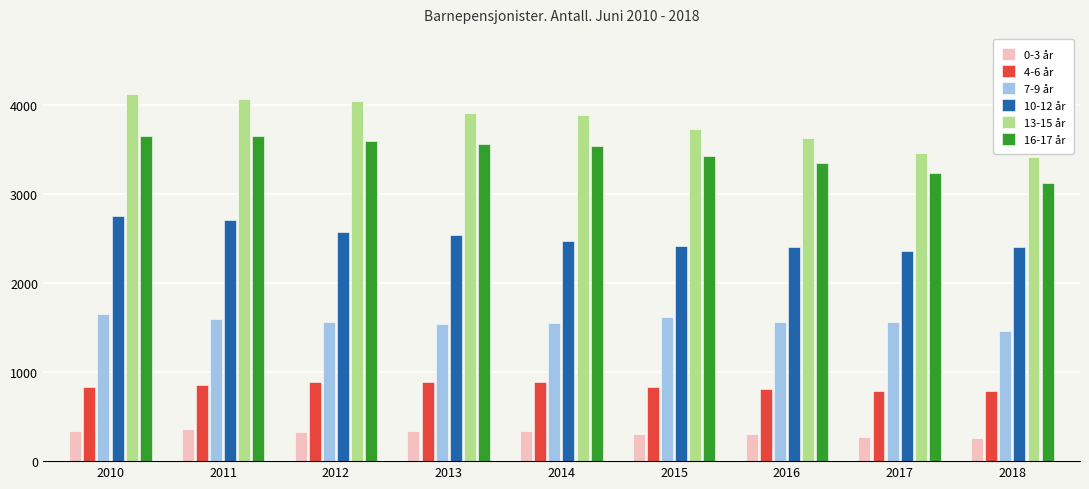

Where does the 16-17 år series first go above 3537?

2010